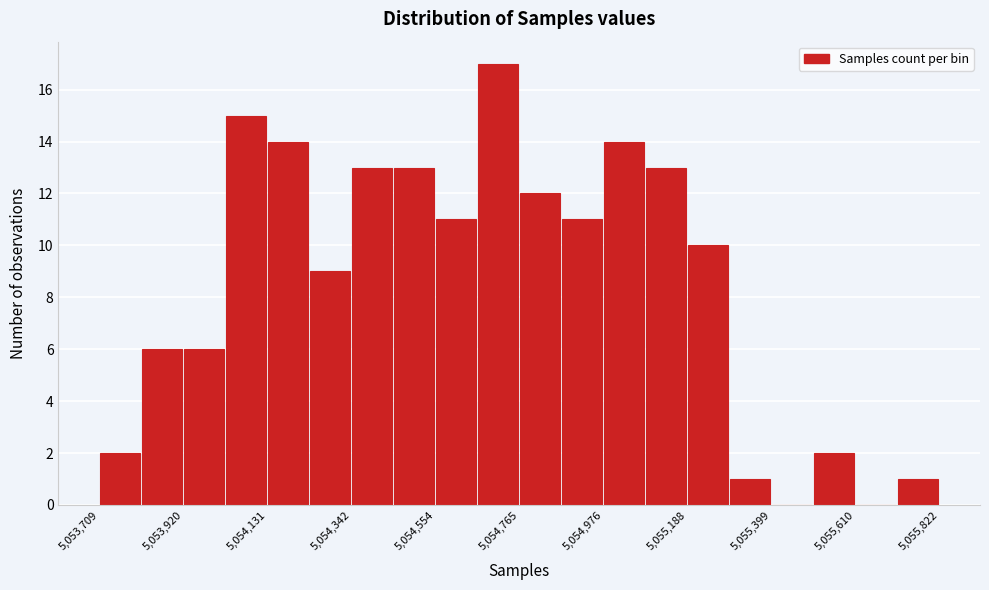

Read against the x-axis, roughly where is the centre of the tallest bar?

5054700